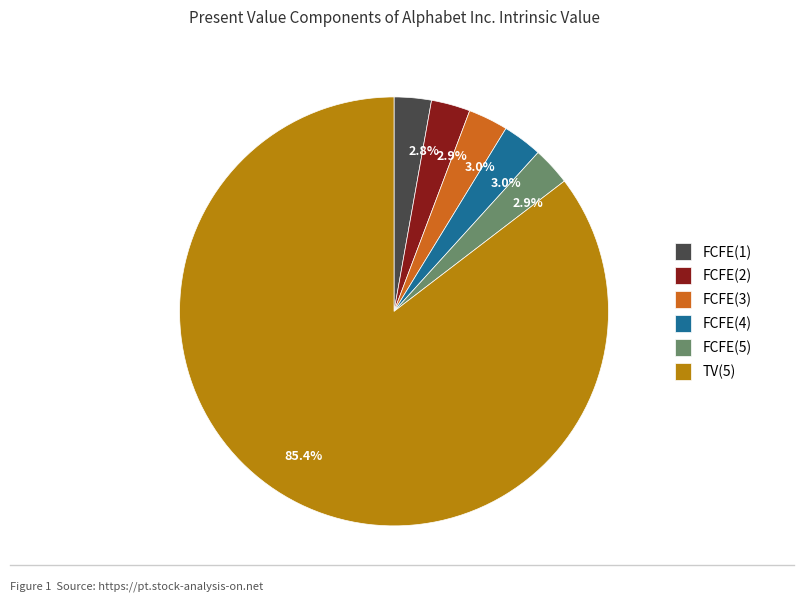

What is the ratio of the value at FCFE(3) to the value at FCFE(5)?

1.0